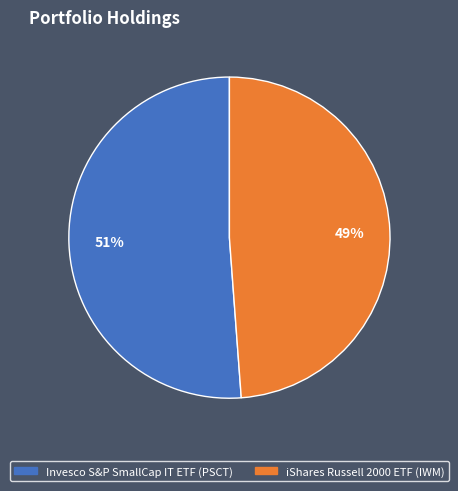

Is there any slice that represents more than half of the pie?

Yes